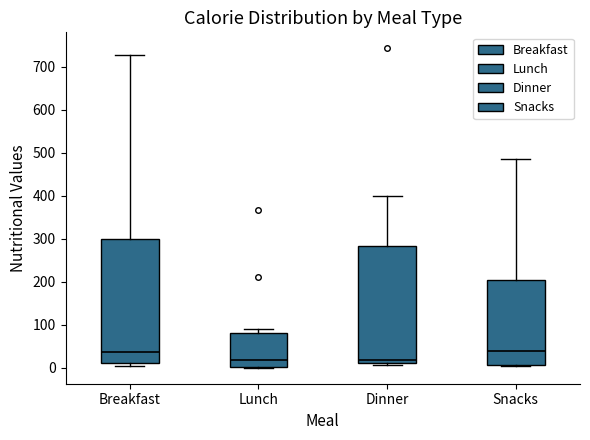

Where does the upper whisker of the box for Snacks end on the y-axis? The values are not printed on the chart, so give them approximately, as read against the axis.

490